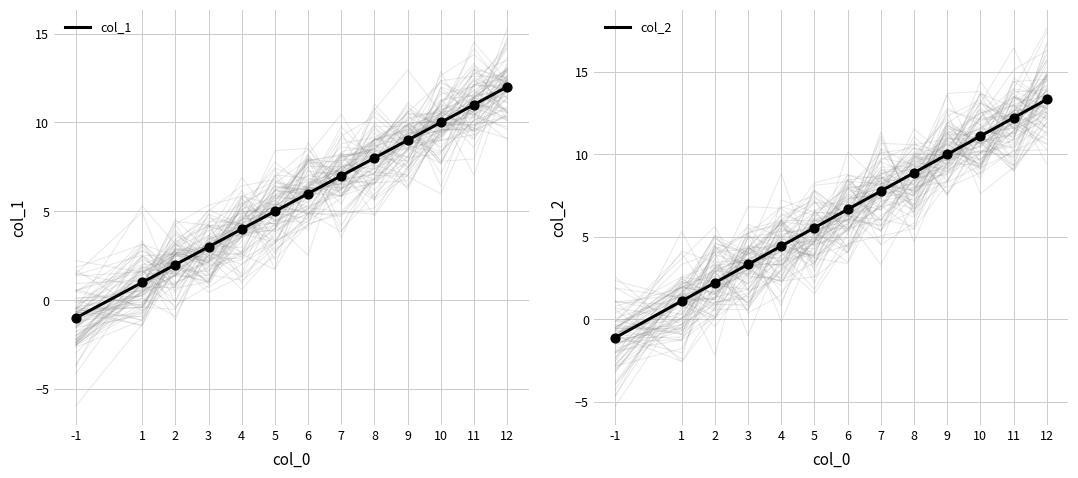

Which series has the largest total across all categories?

col_2